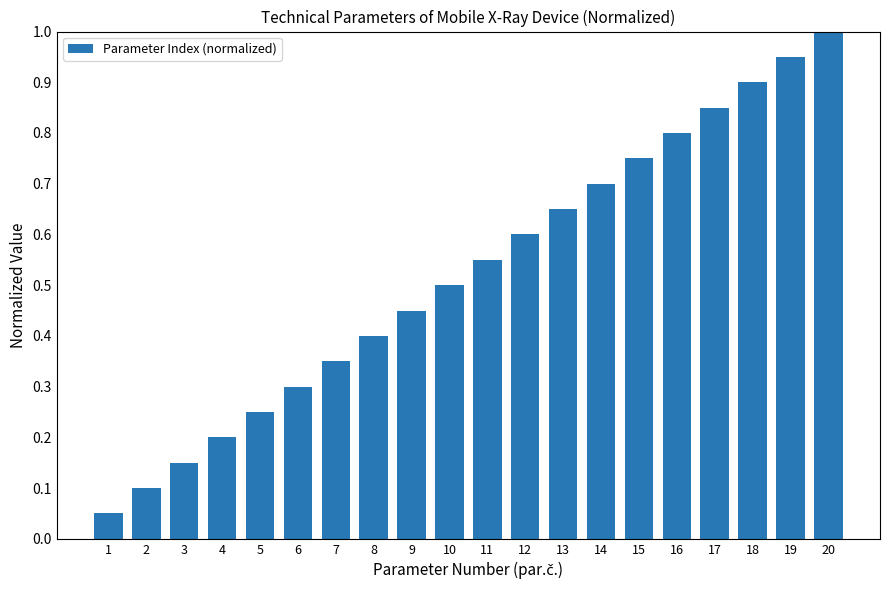

What is the sum of all values?

10.5